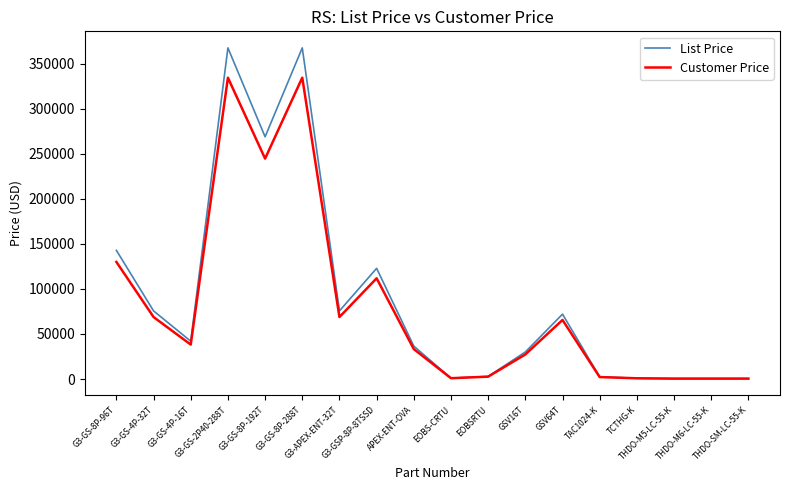

List the series in order of their peak value, highest first.

List Price, Customer Price